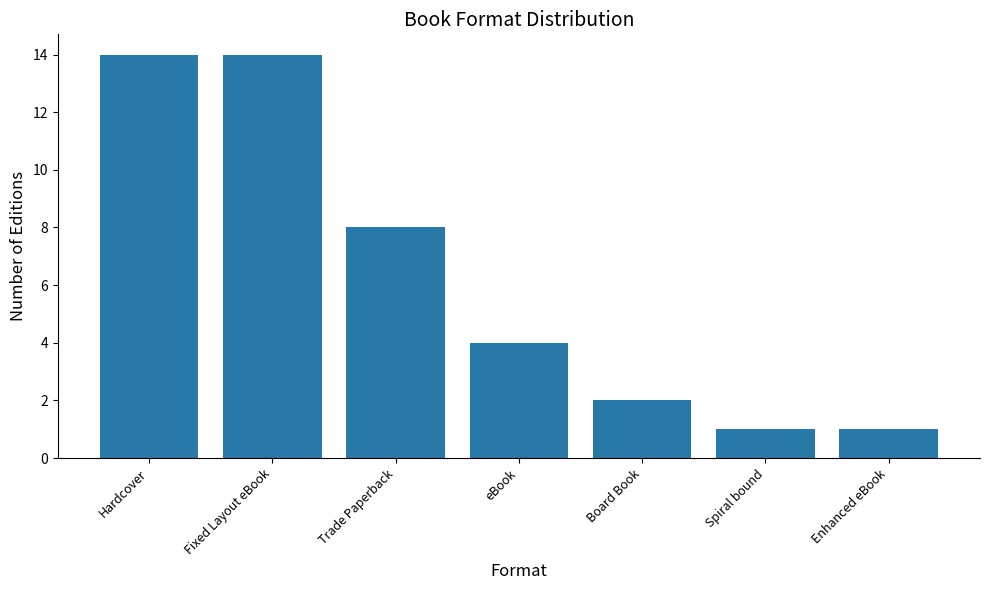

What is the label of the 6th bar from the left?

Spiral bound